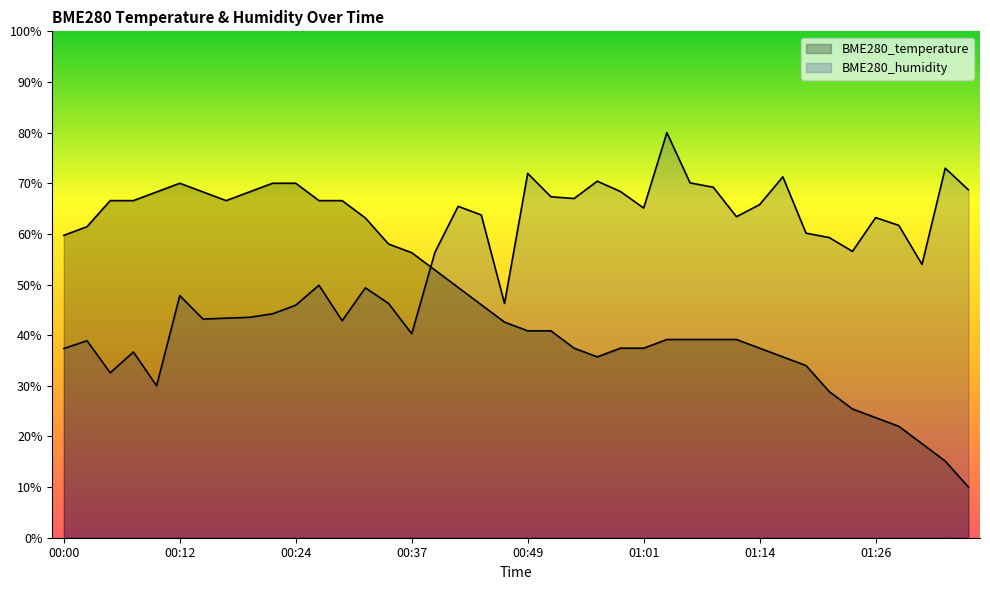

Which series ends up on top after the final intersection of BME280_humidity and BME280_temperature?

BME280_humidity